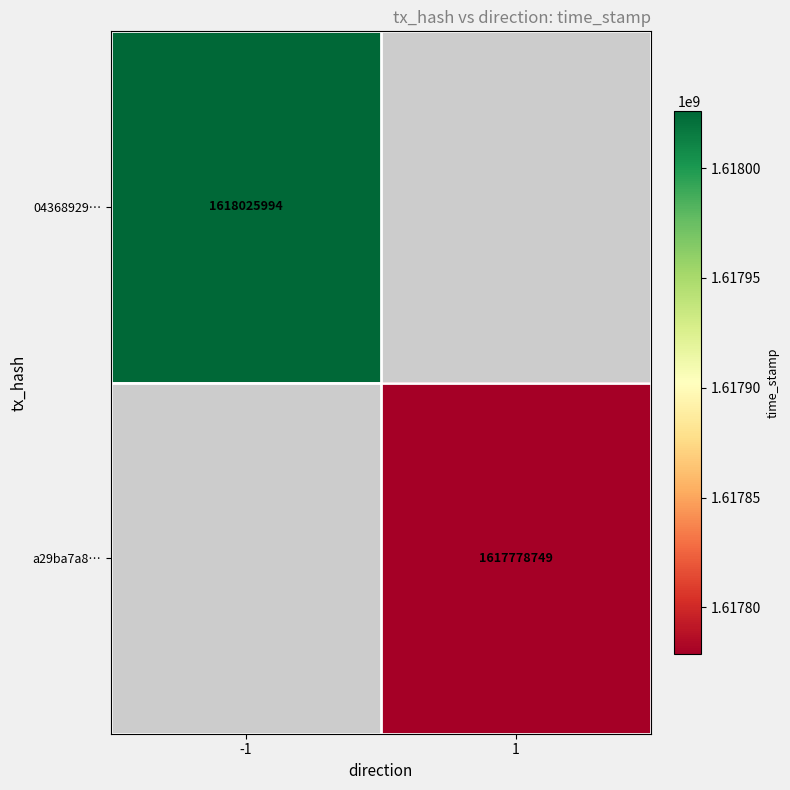

The a29ba7a8… series shows 1617778749 at 1. True or false?

True